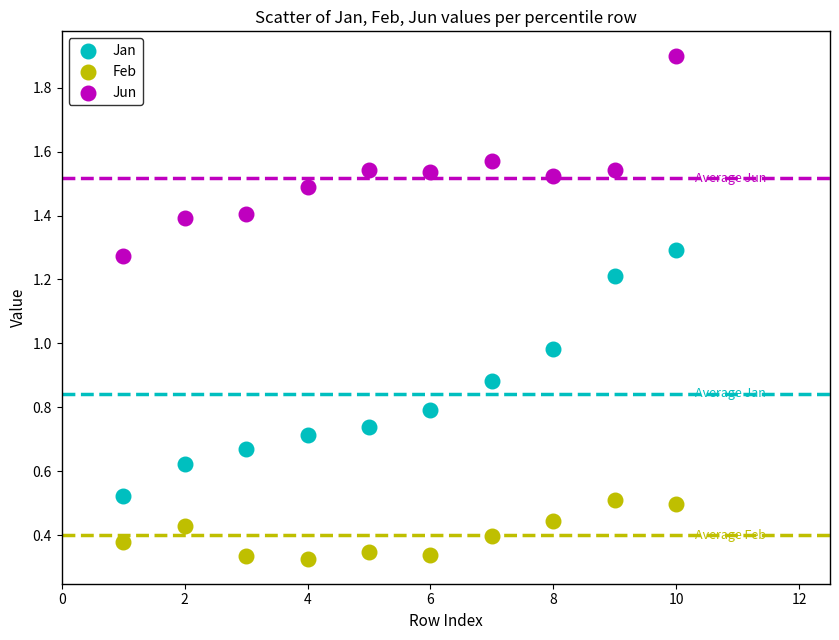

Which series reaches the maximum Y coordinate?

Jun